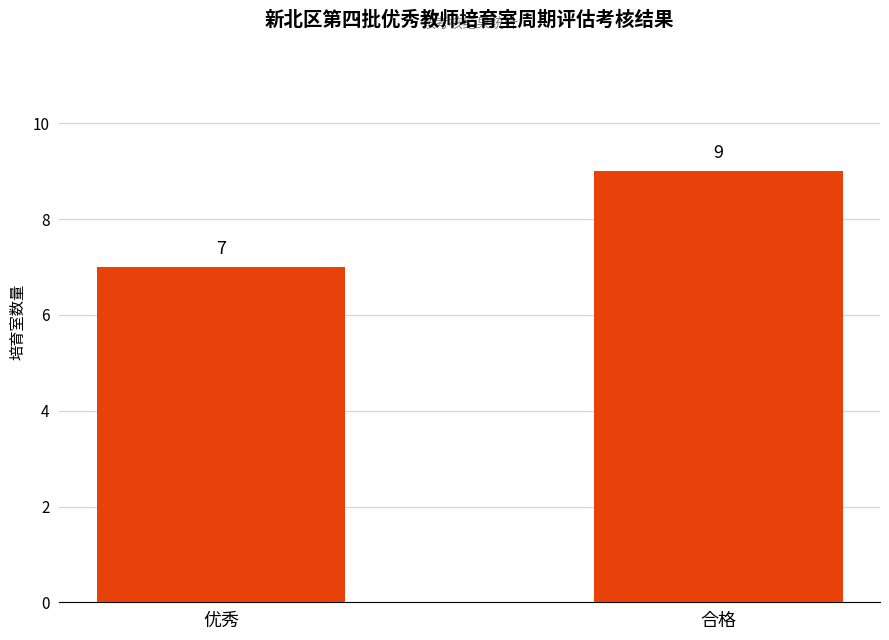

What is the label of the 2nd bar from the right?

优秀